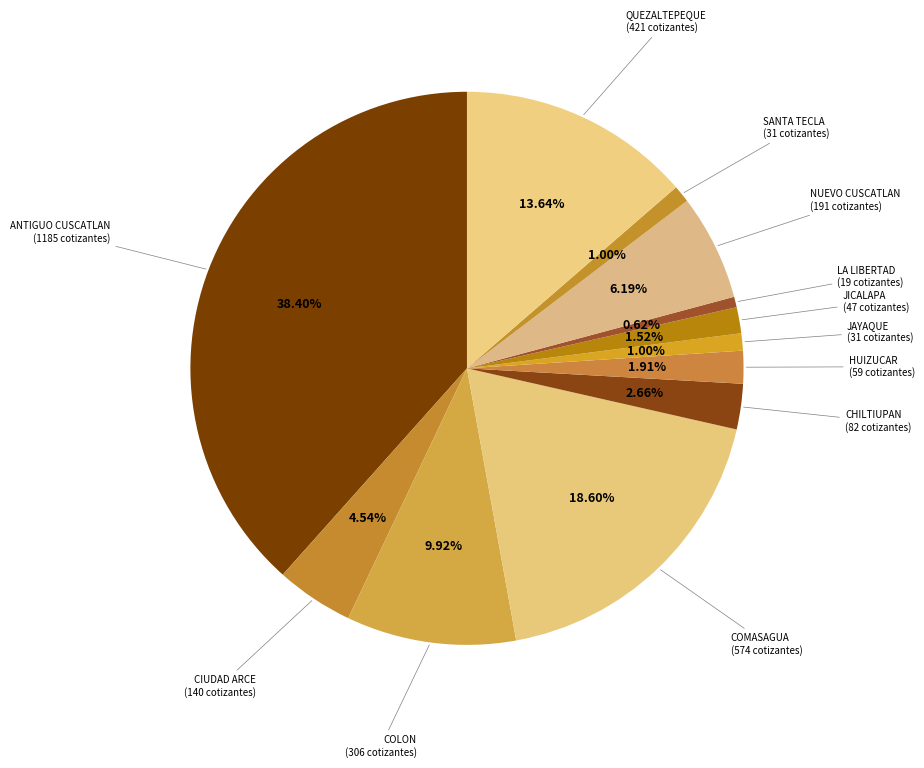

Count the number of slices in the pie.

12